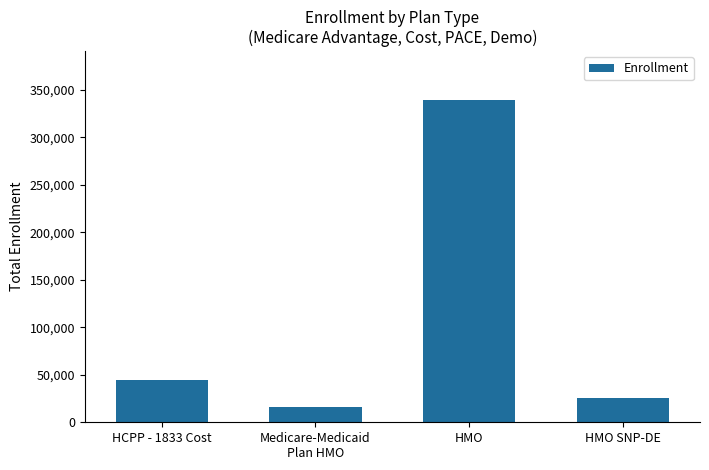

Rank the categories by value from highest to lowest.

HMO, HCPP - 1833 Cost, HMO SNP-DE, Medicare-Medicaid
Plan HMO